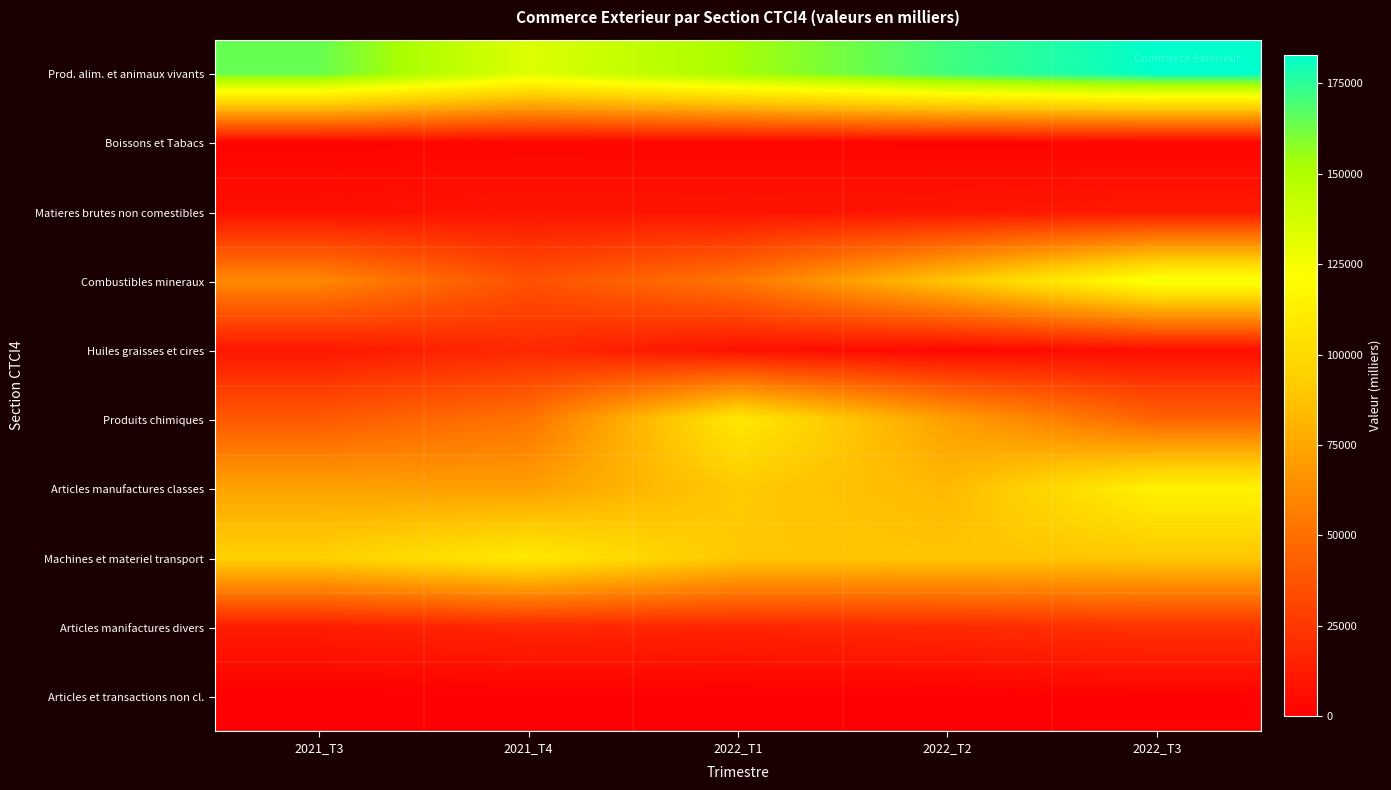

What is the maximum value shown in the chart?

182850.0